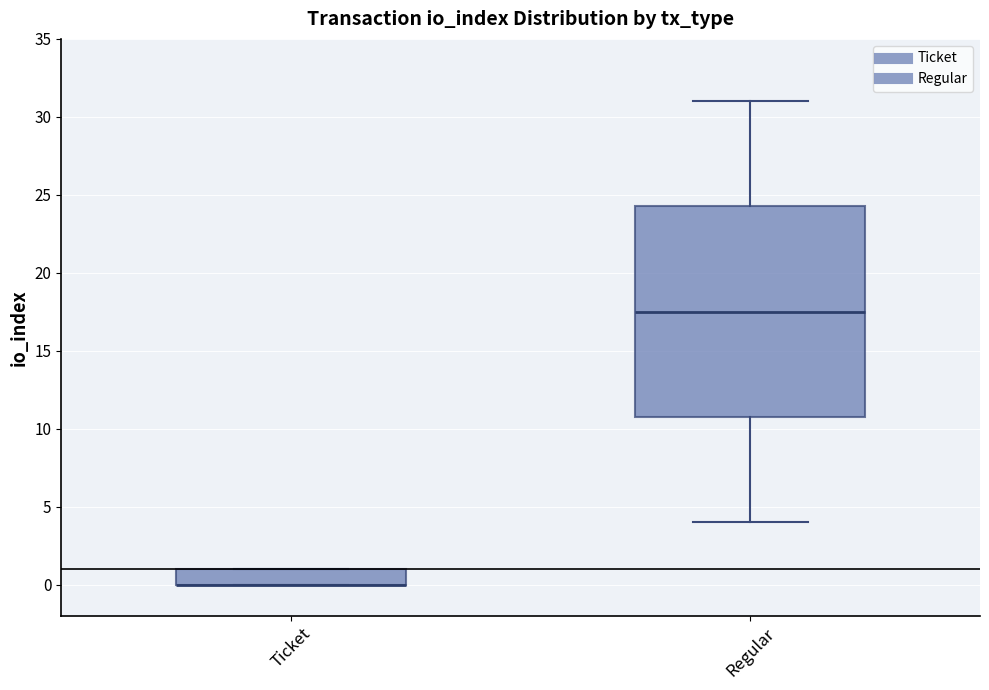

Where is the upper edge of the box for Ticket on the y-axis? The values are not printed on the chart, so give them approximately, as read against the axis.

1.0